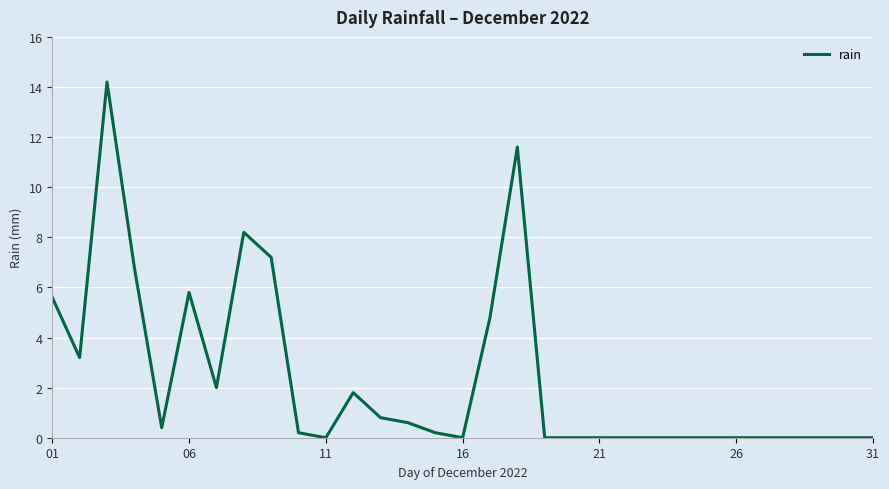

What is the difference between the maximum and minimum values?

14.2